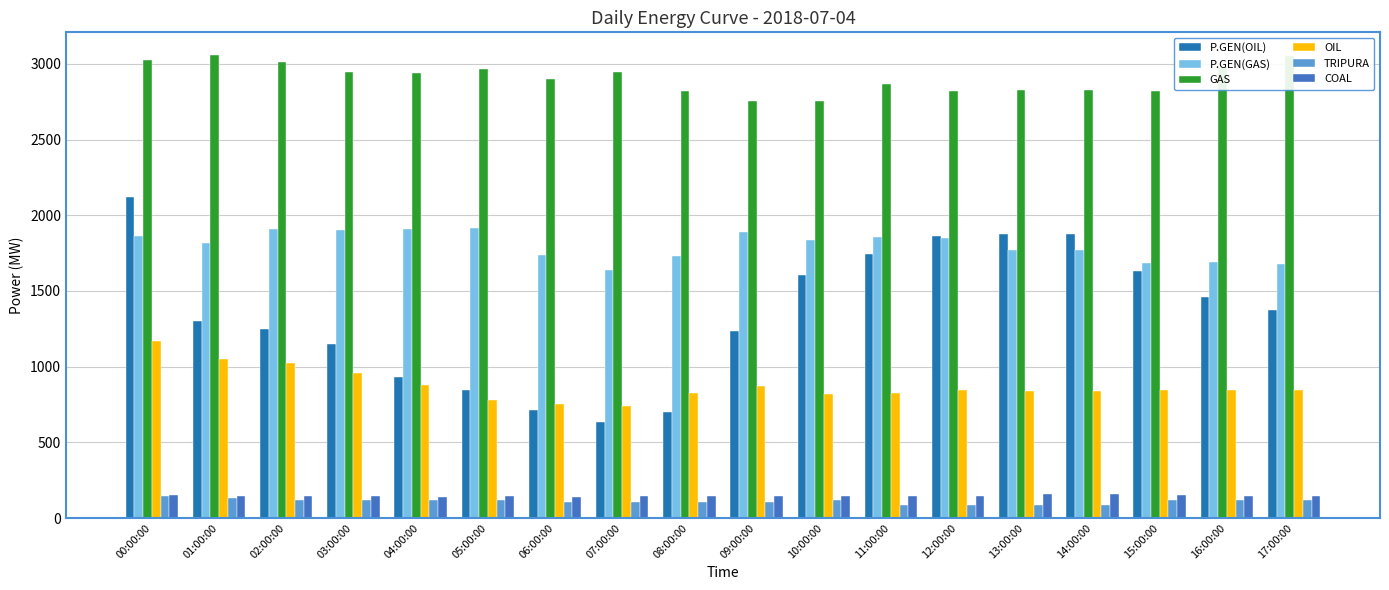

What is the total value across all series at 14:00:00?

7566